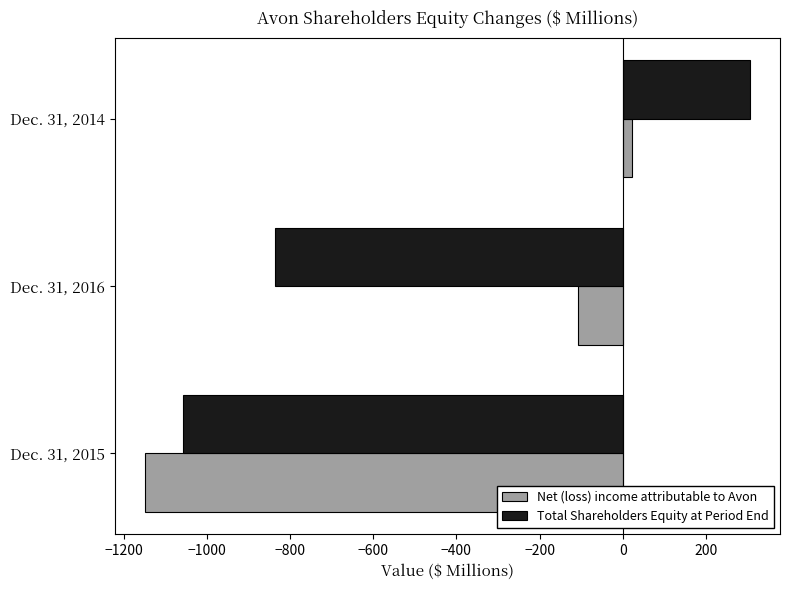

True or false: Net (loss) income attributable to Avon has a value of -531.5 at Dec. 31, 2015.

False